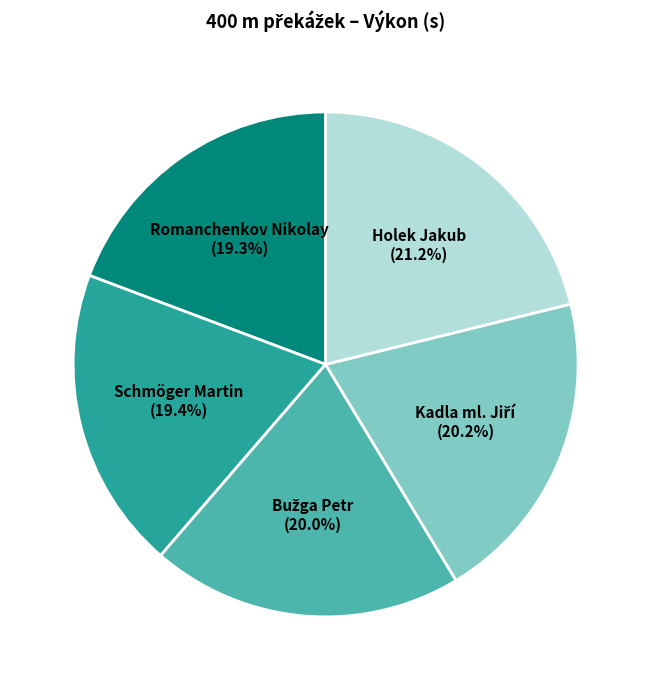

Is the sum of Romanchenkov Nikolay and Holek Jakub greater than half?

No